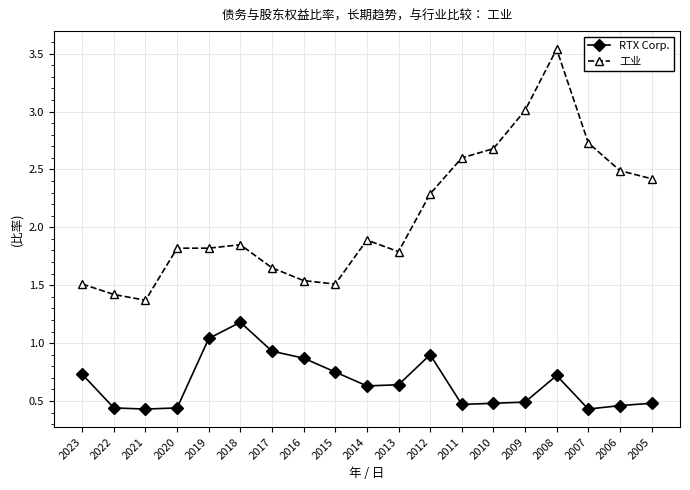

True or false: 工业 and RTX Corp. cross at least once.

False